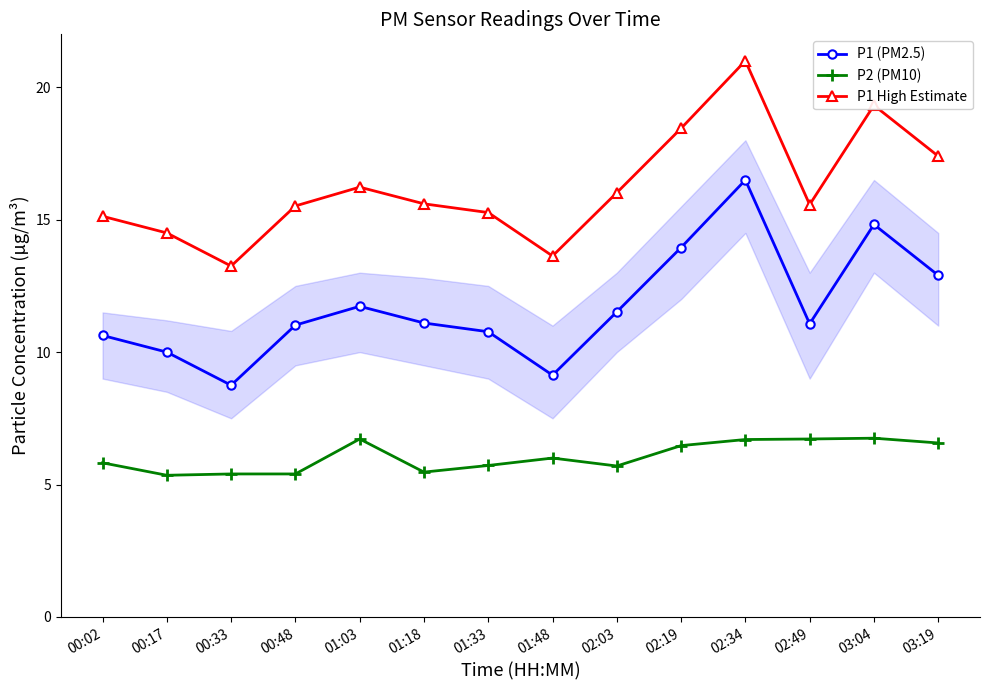

How many lines are shown in the chart?

3